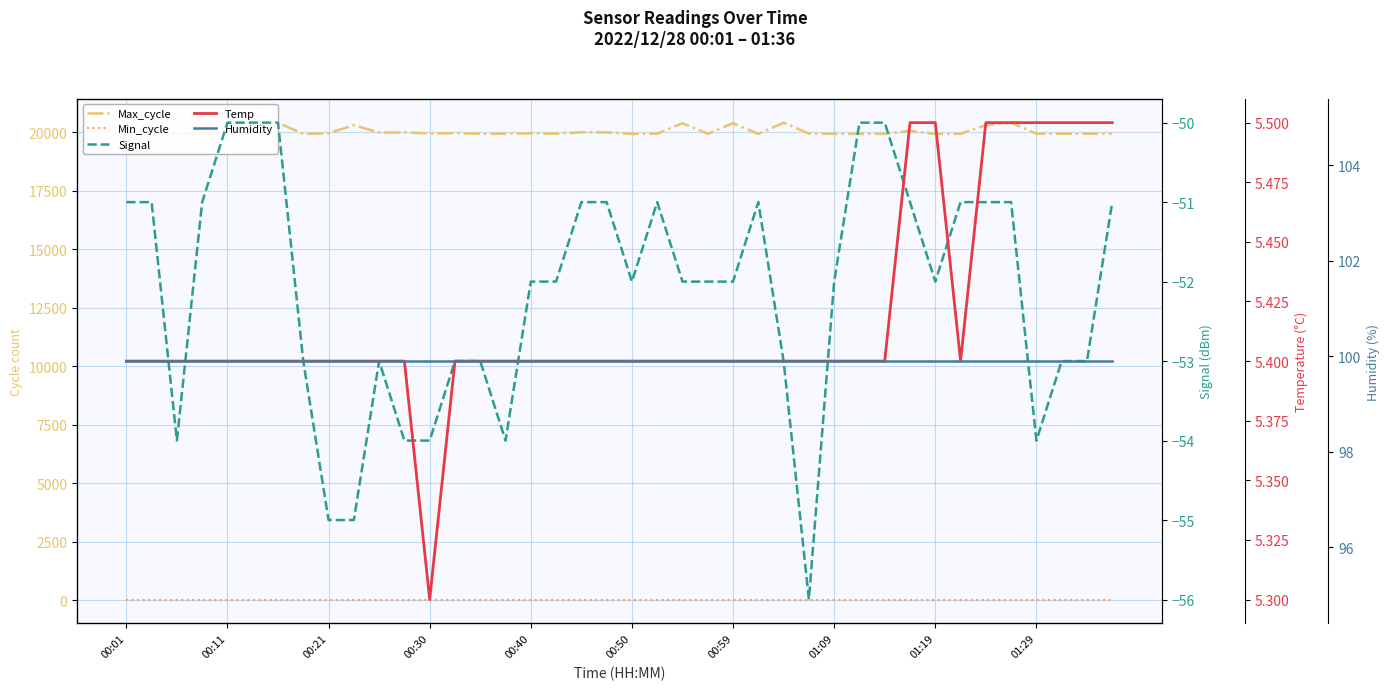

Reading left to right, extract all data points from this chart.

Max_cycle: 19940.0	19921.0	19932.0	19921.0	19929.0	19925.0	20397.0	19921.0	19946.0	20295.0	19977.0	19983.0	19943.0	19959.0	19921.0	19928.0	19944.0	19929.0	19990.0	19984.0	19921.0	19929.0	20378.0	19925.0	20379.0	19921.0	20399.0	19936.0	19921.0	19921.0	19921.0	20050.0	19920.0	19925.0	20299.0	20402.0	19929.0	19928.0	19928.0	19932.0
Min_cycle: 28.0	28.0	28.0	28.0	28.0	28.0	28.0	28.0	28.0	28.0	28.0	28.0	28.0	28.0	28.0	28.0	28.0	28.0	28.0	28.0	28.0	28.0	28.0	28.0	28.0	28.0	28.0	28.0	28.0	28.0	28.0	28.0	28.0	28.0	28.0	28.0	28.0	28.0	28.0	28.0
Signal: -51.0	-51.0	-54.0	-51.0	-50.0	-50.0	-50.0	-53.0	-55.0	-55.0	-53.0	-54.0	-54.0	-53.0	-53.0	-54.0	-52.0	-52.0	-51.0	-51.0	-52.0	-51.0	-52.0	-52.0	-52.0	-51.0	-53.0	-56.0	-52.0	-50.0	-50.0	-51.0	-52.0	-51.0	-51.0	-51.0	-54.0	-53.0	-53.0	-51.0
Temp: 5.4	5.4	5.4	5.4	5.4	5.4	5.4	5.4	5.4	5.4	5.4	5.4	5.3	5.4	5.4	5.4	5.4	5.4	5.4	5.4	5.4	5.4	5.4	5.4	5.4	5.4	5.4	5.4	5.4	5.4	5.4	5.5	5.5	5.4	5.5	5.5	5.5	5.5	5.5	5.5
Humidity: 99.9	99.9	99.9	99.9	99.9	99.9	99.9	99.9	99.9	99.9	99.9	99.9	99.9	99.9	99.9	99.9	99.9	99.9	99.9	99.9	99.9	99.9	99.9	99.9	99.9	99.9	99.9	99.9	99.9	99.9	99.9	99.9	99.9	99.9	99.9	99.9	99.9	99.9	99.9	99.9